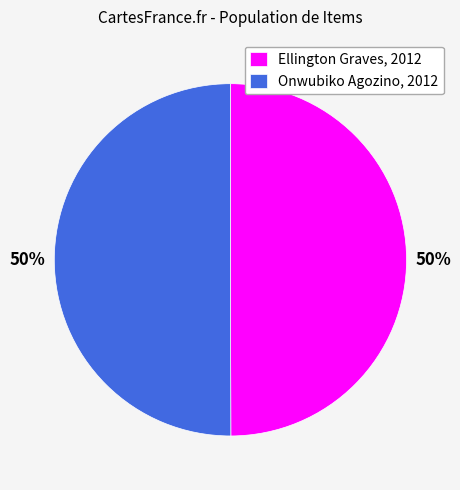

What is the ratio of the value at Onwubiko Agozino, 2012 to the value at Ellington Graves, 2012?

1.0